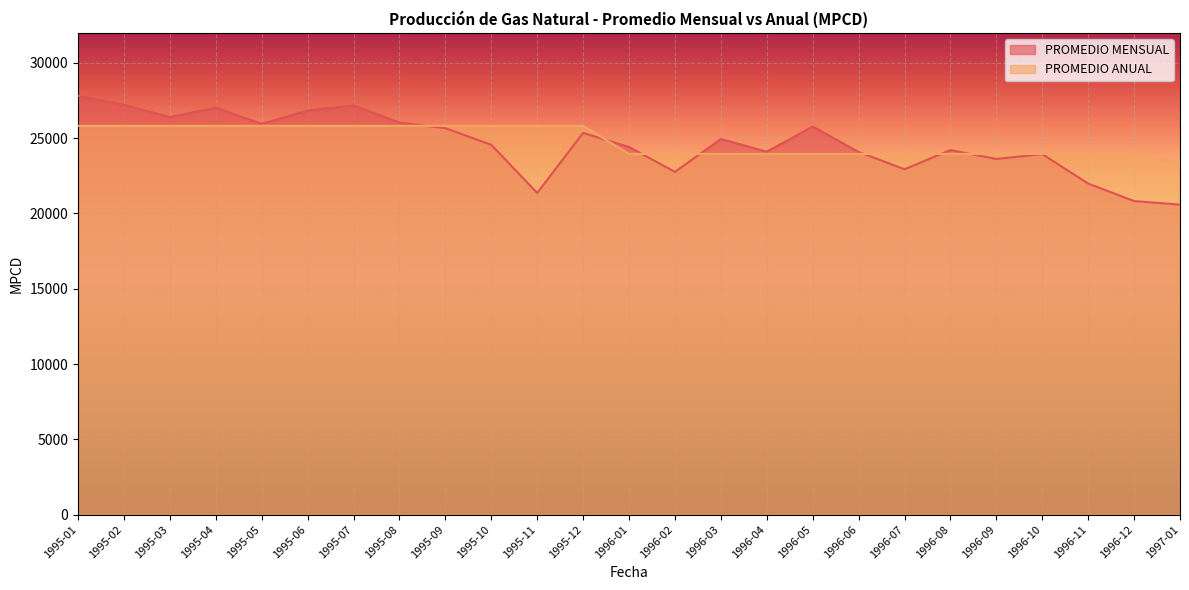

True or false: PROMEDIO ANUAL has more than 1 points higher than both neighbors.

False